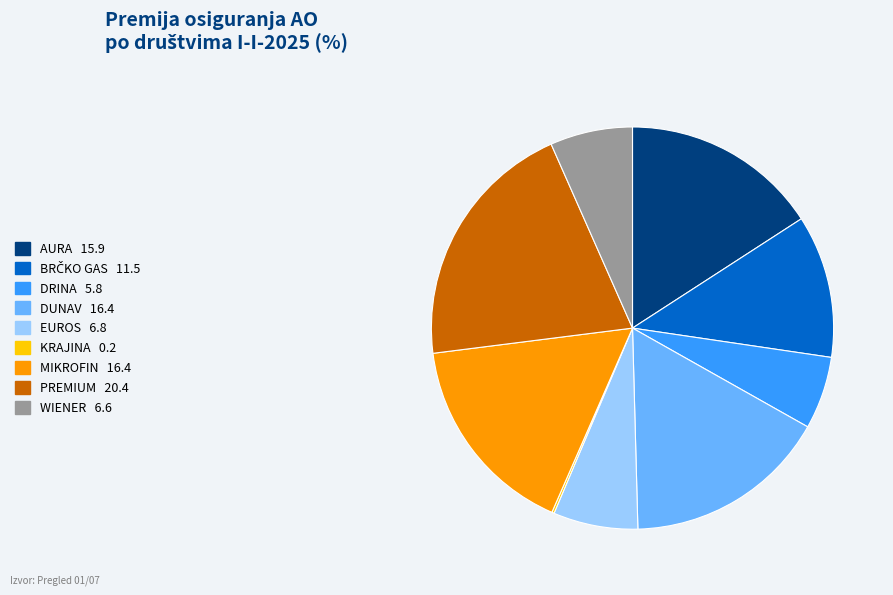

Is DRINA the majority of the pie?

No